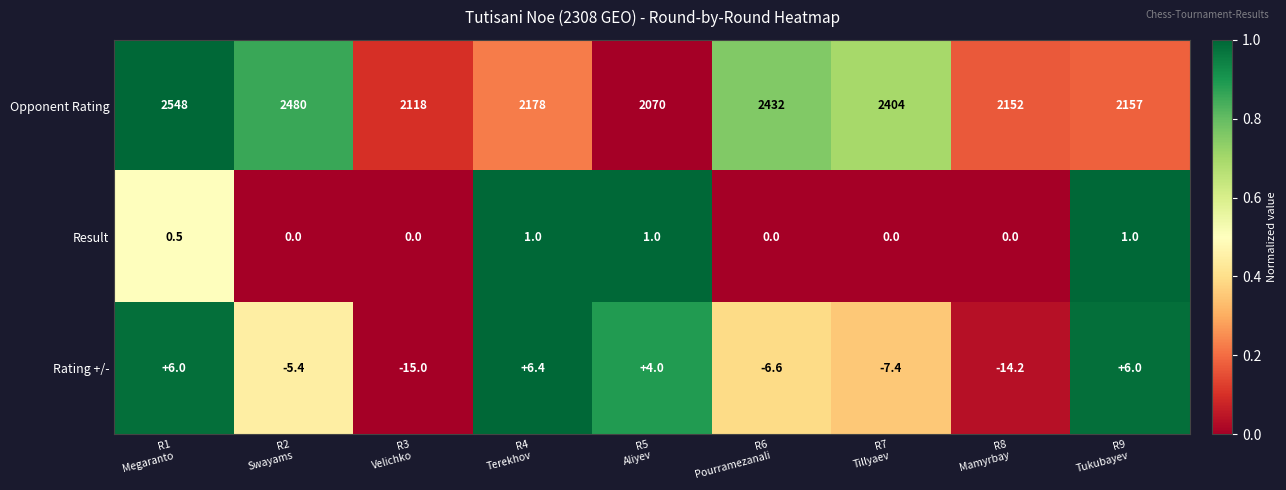

Which series has the largest total across all categories?

Opponent Rating